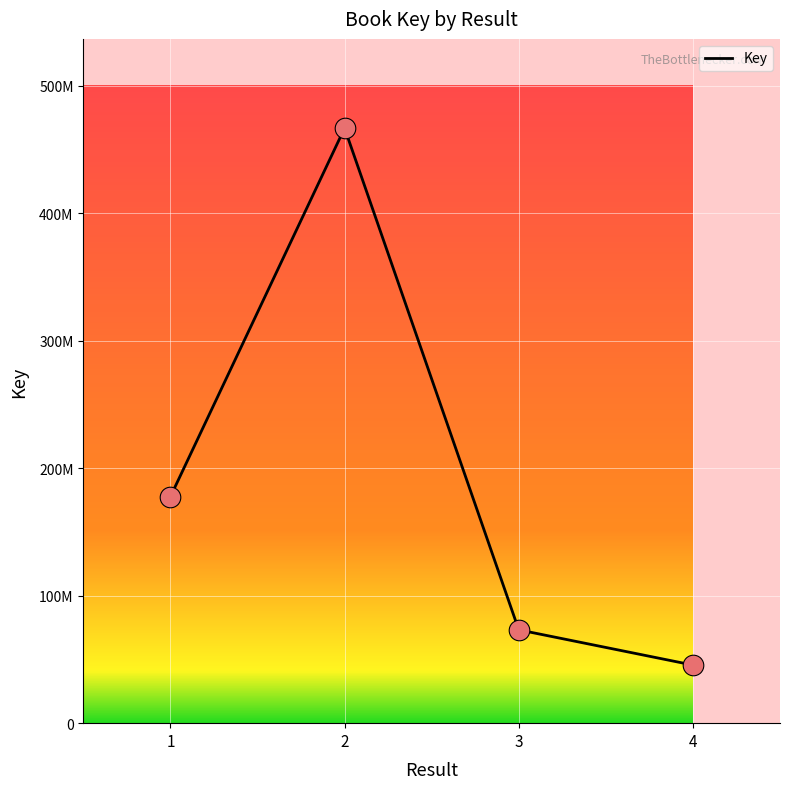

Approximately how many times larger is the value at 3 compared to 1?

0.4